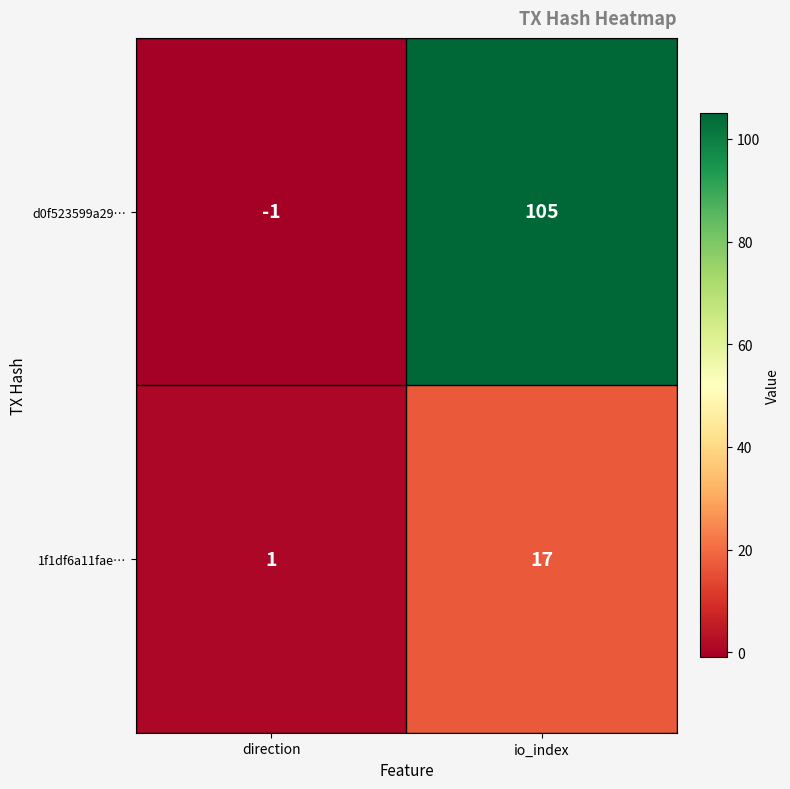

At which category does the chart reach its minimum across all series?

direction